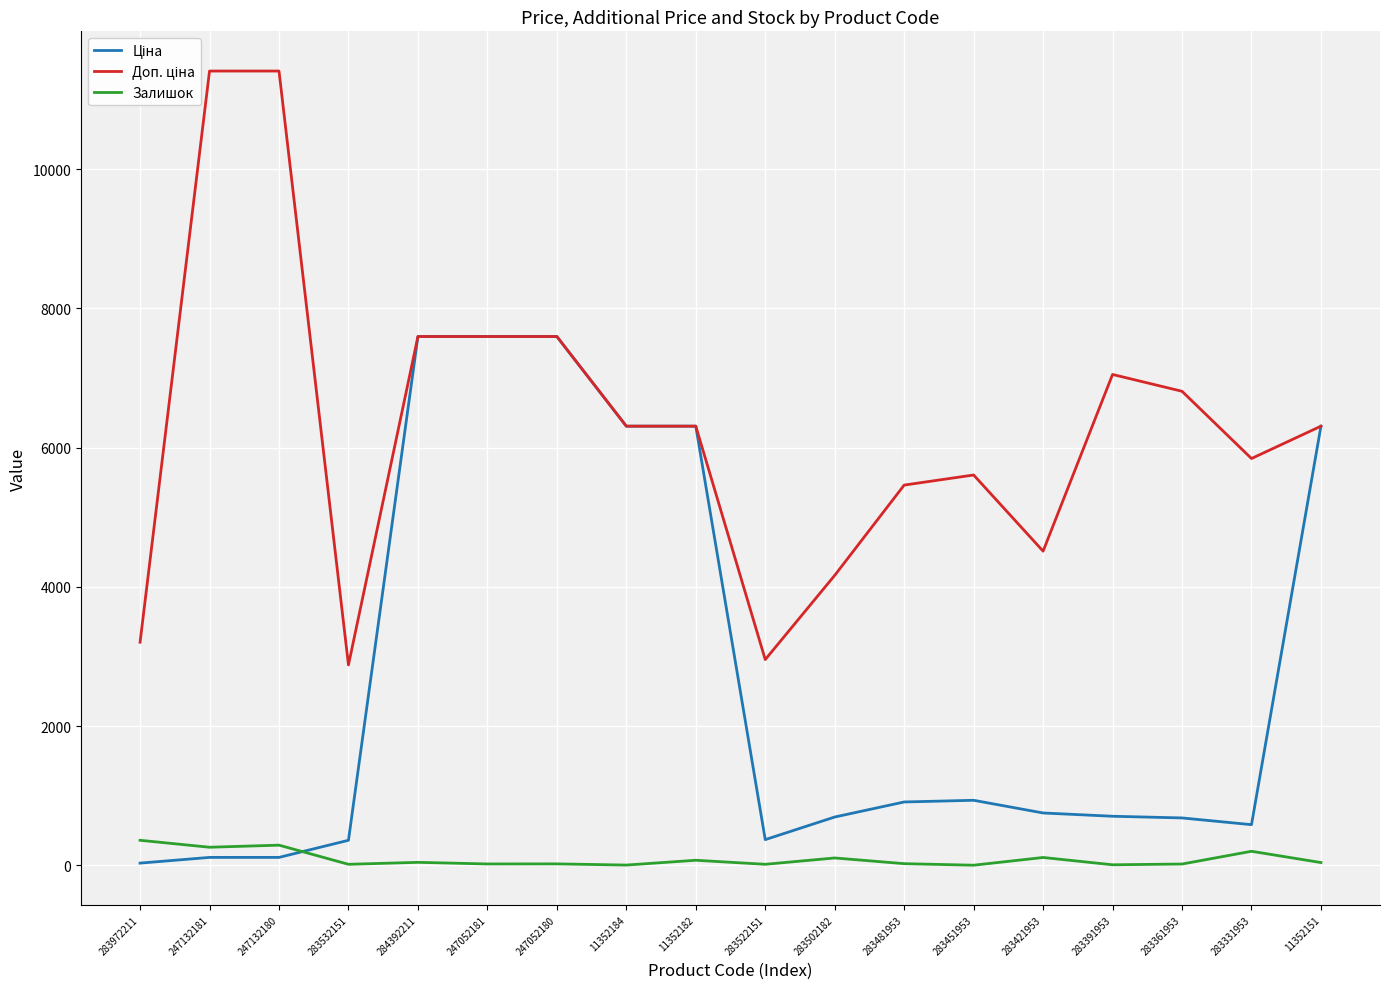

The Доп. ціна series shows 11410.0 at 247132180. True or false?

True